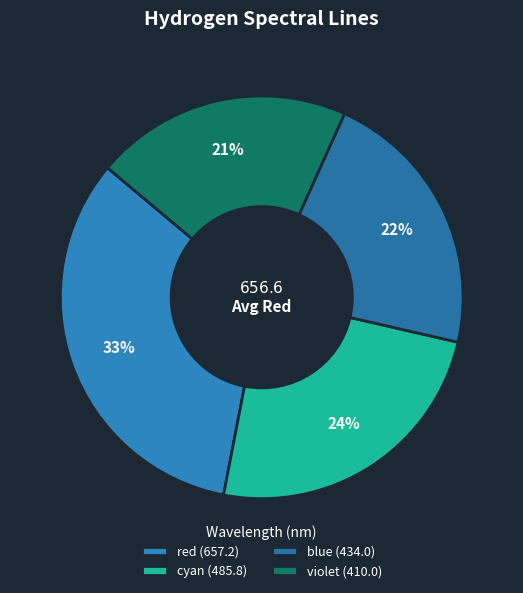

Combined, do red (657.2) and violet (410.0) account for over 50%?

Yes